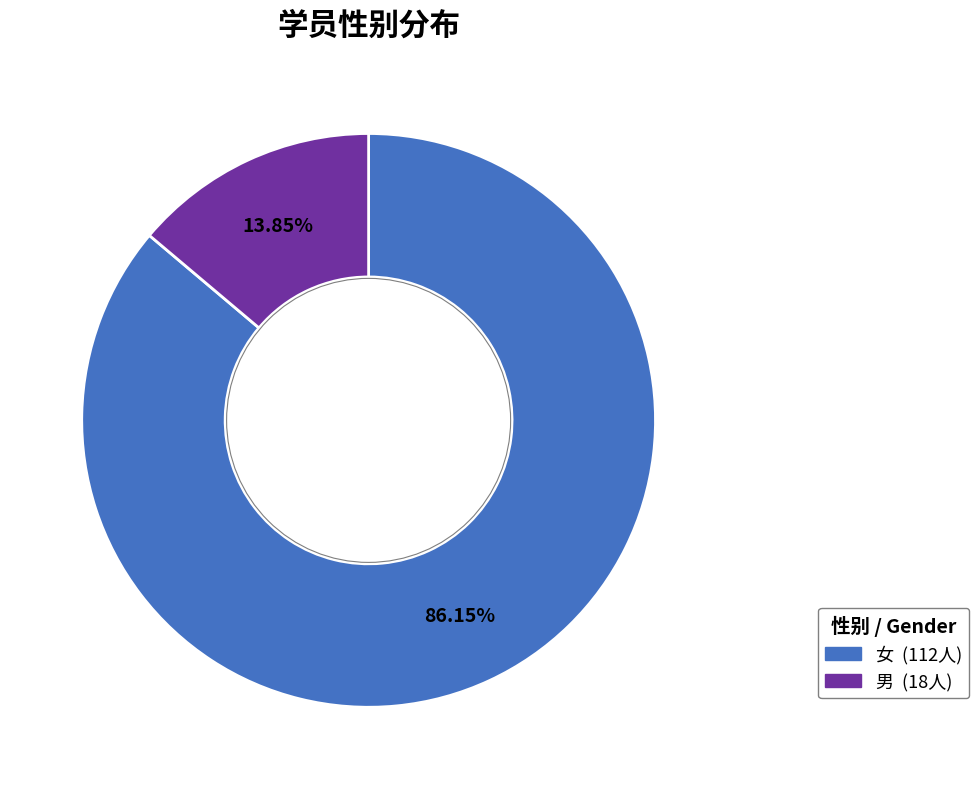

Rank the categories by value from highest to lowest.

女, 男